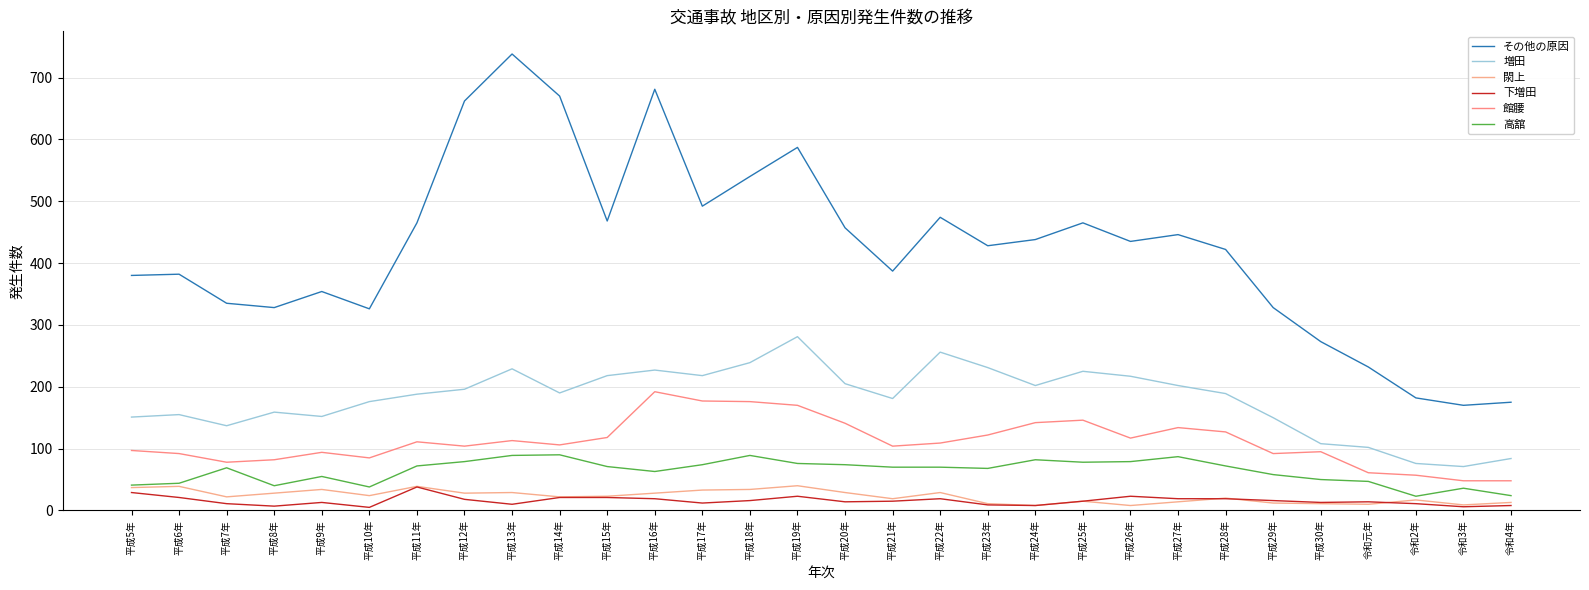

Where is the first local minimum for 増田?

平成7年